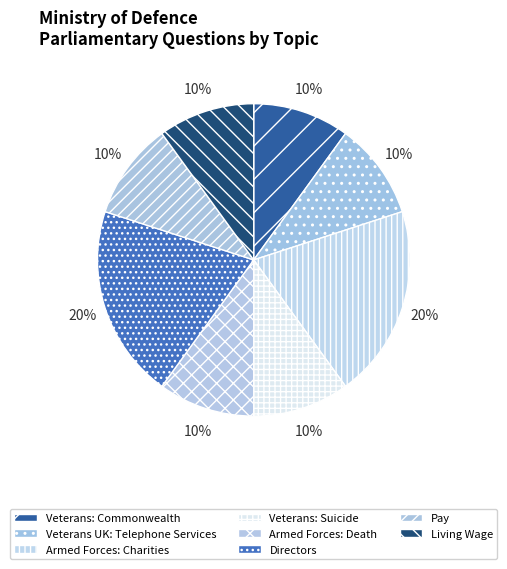

Is there any slice that represents more than half of the pie?

No